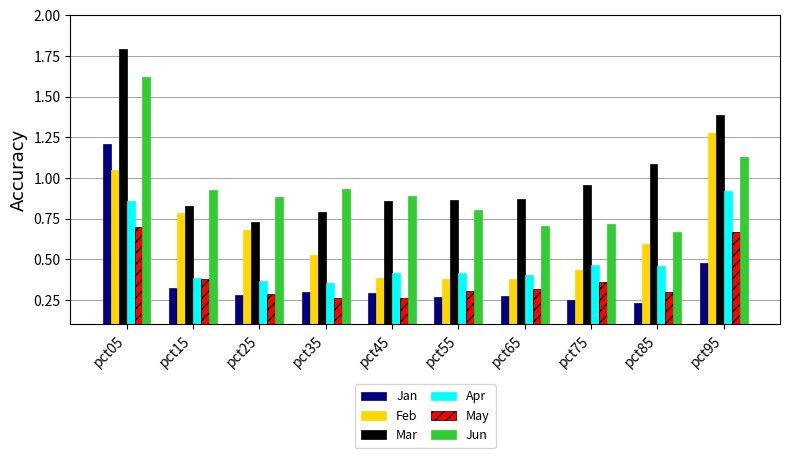

What is the greatest value displayed?

1.8